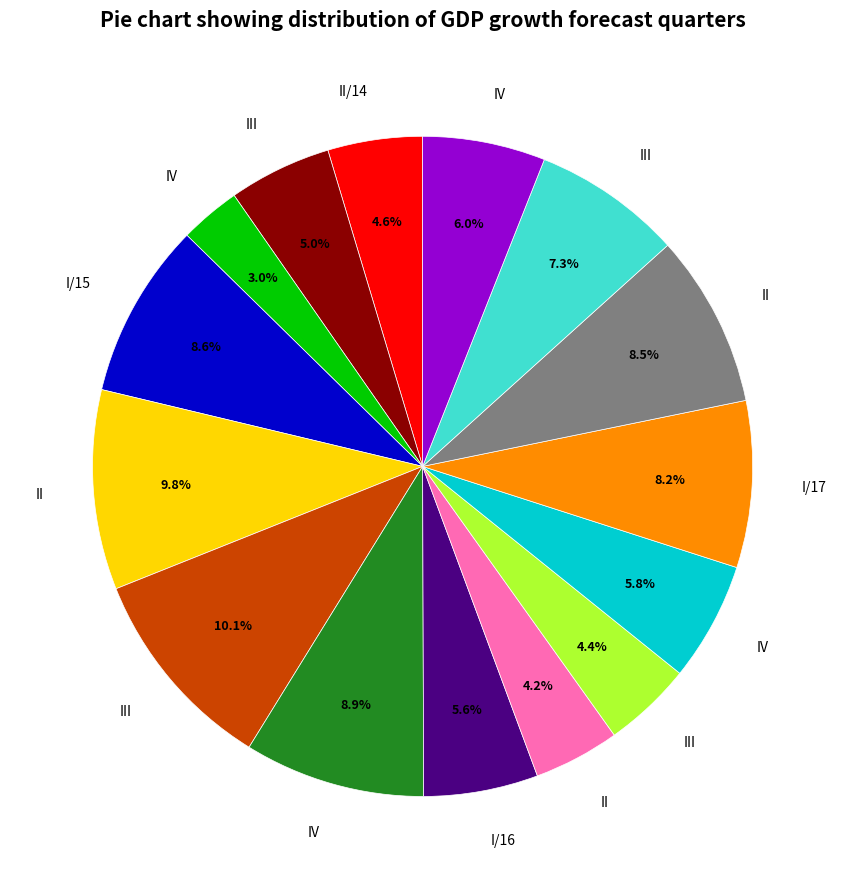

How many segments does this pie chart have?

15